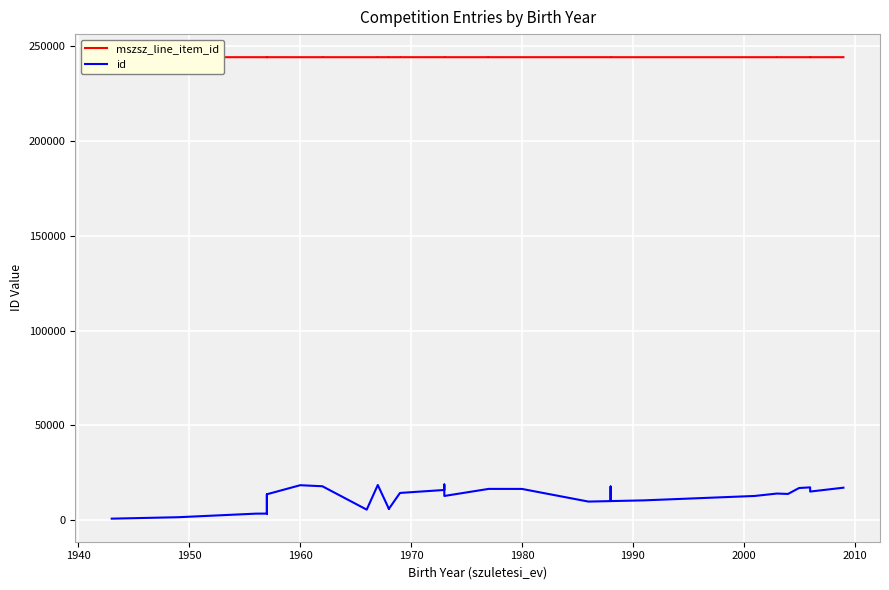

The value of mszsz_line_item_id at 39 is 413881. True or false?

False